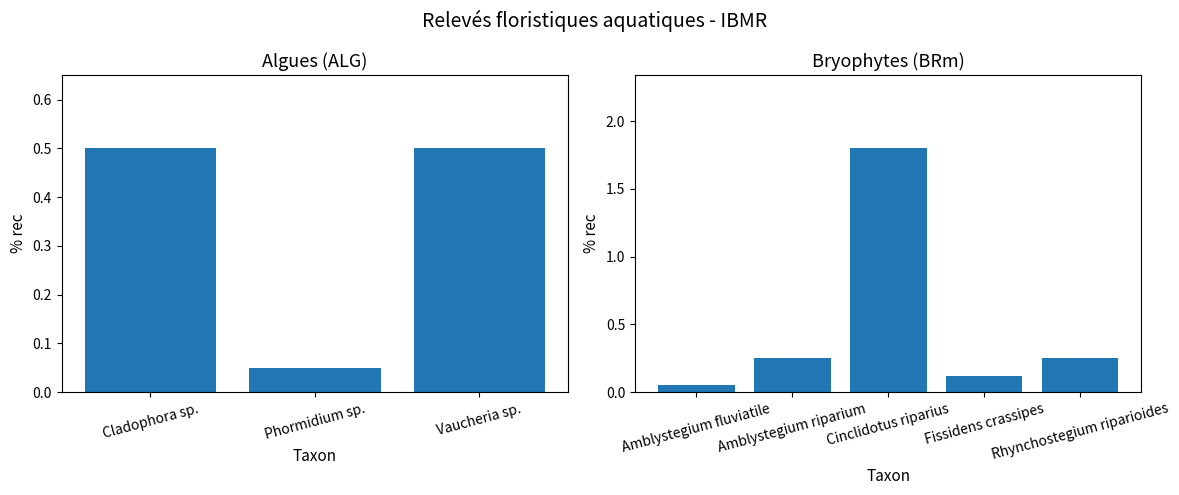

Which label corresponds to the smallest value in the chart?

Phormidium sp.